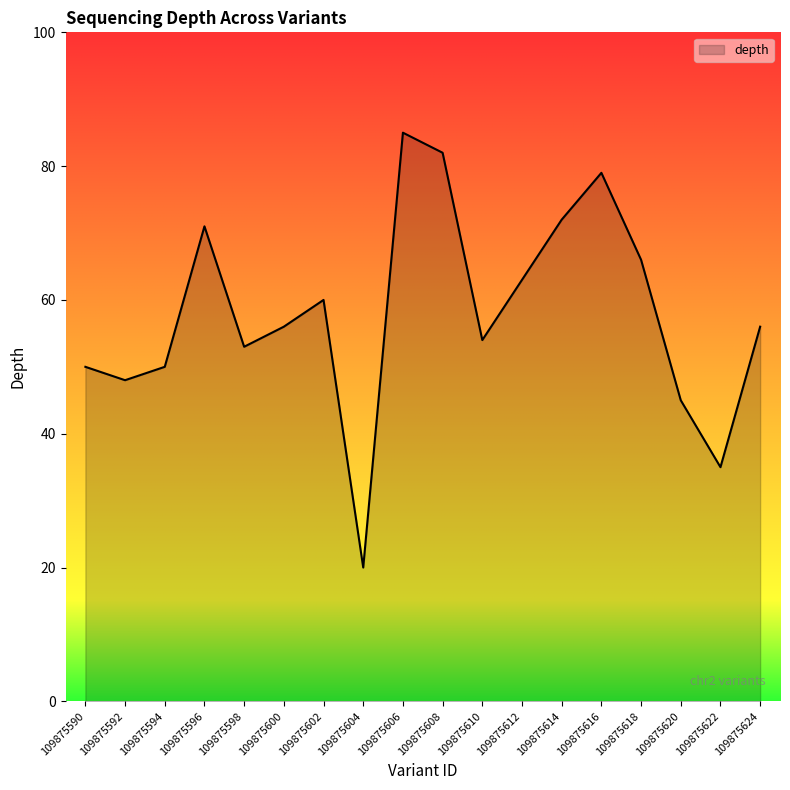

What is the difference between the values at 109875622 and 109875612?

28